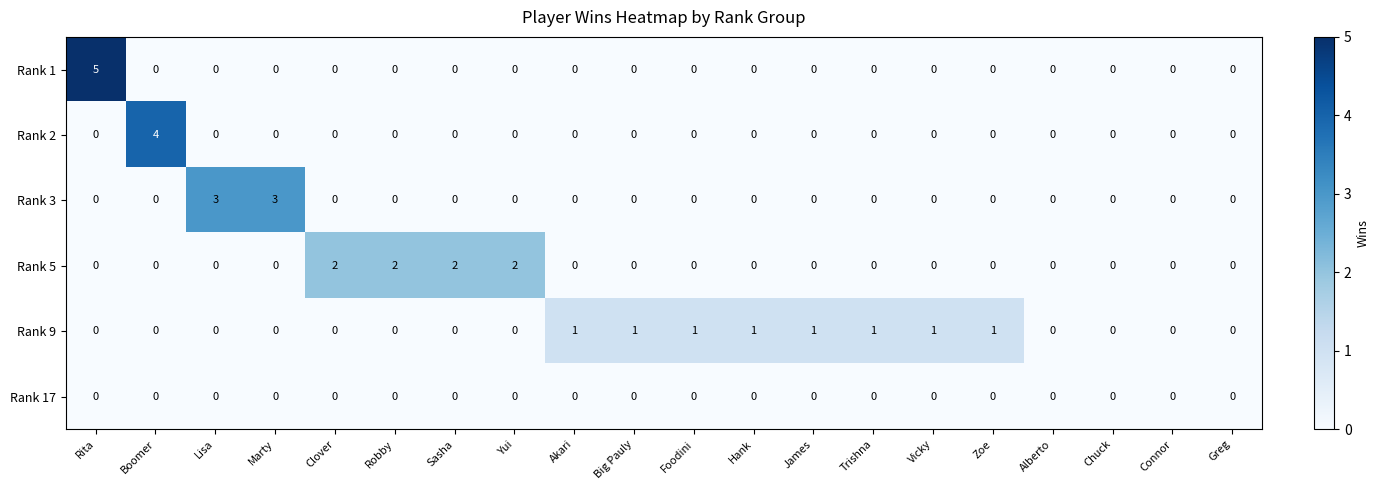

List the series in order of their peak value, highest first.

Rank 1, Rank 2, Rank 3, Rank 5, Rank 9, Rank 17